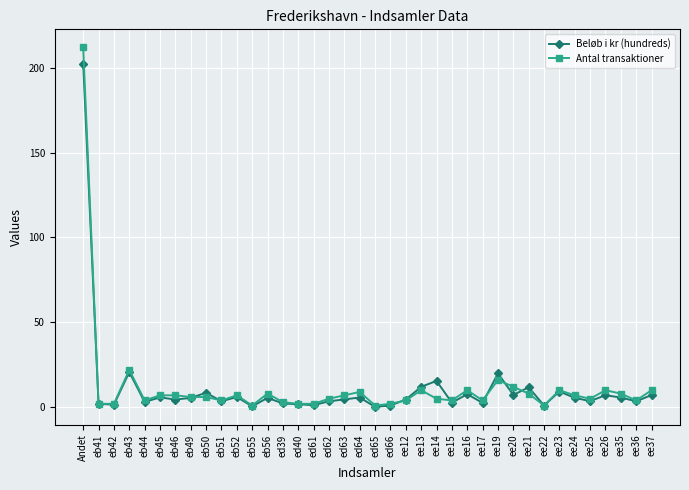

At which label does Antal transaktioner first exceed 6?

Andet